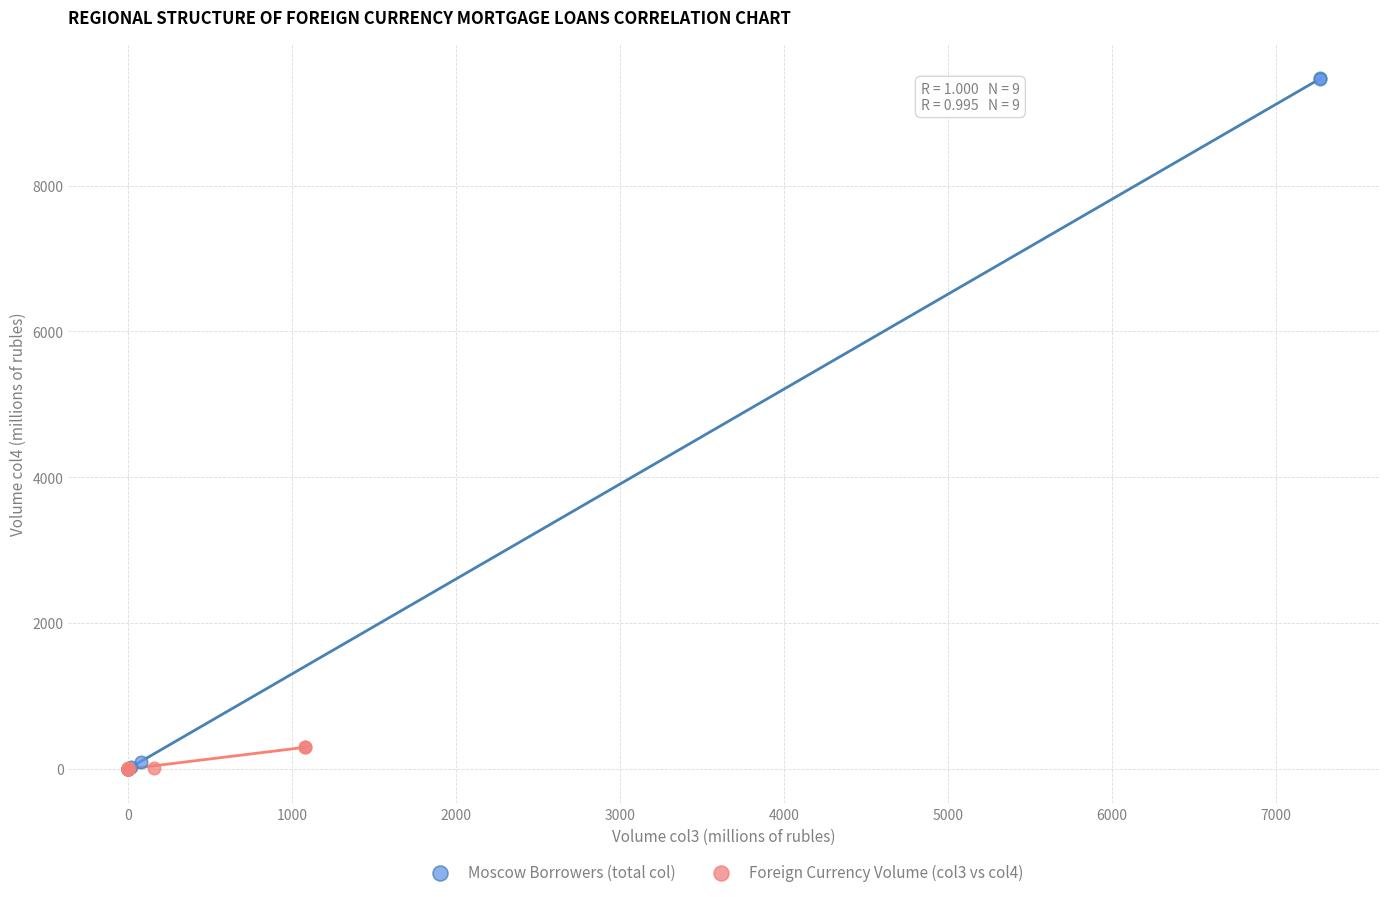

Which series reaches the maximum Y coordinate?

Moscow Borrowers (total col)